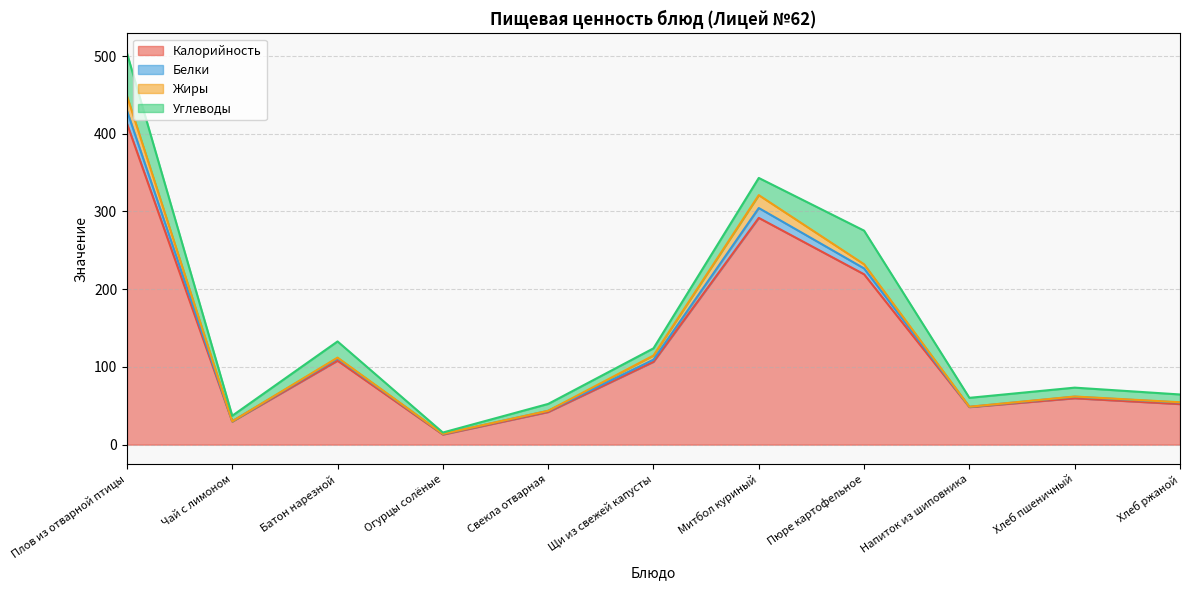

What is the value of the Калорийность point at the 6th from the left?

106.6